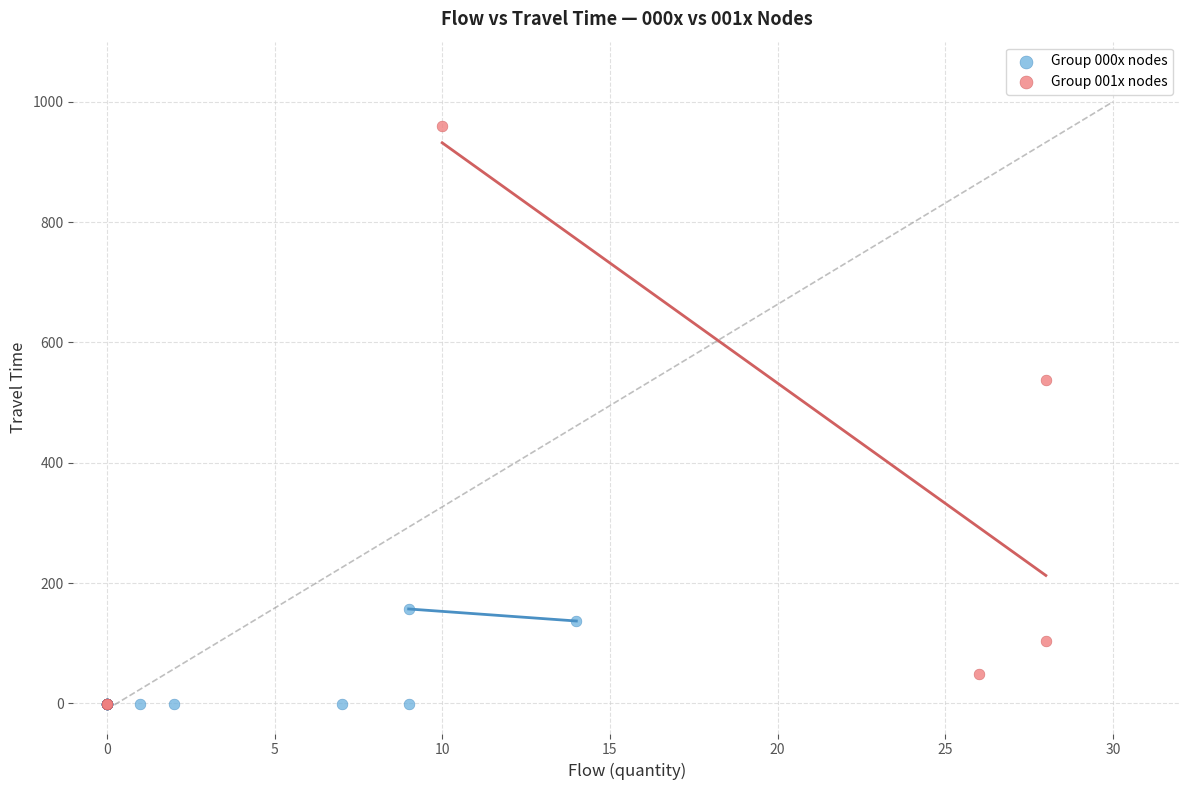

Which series reaches the maximum Y coordinate?

Group 001x nodes